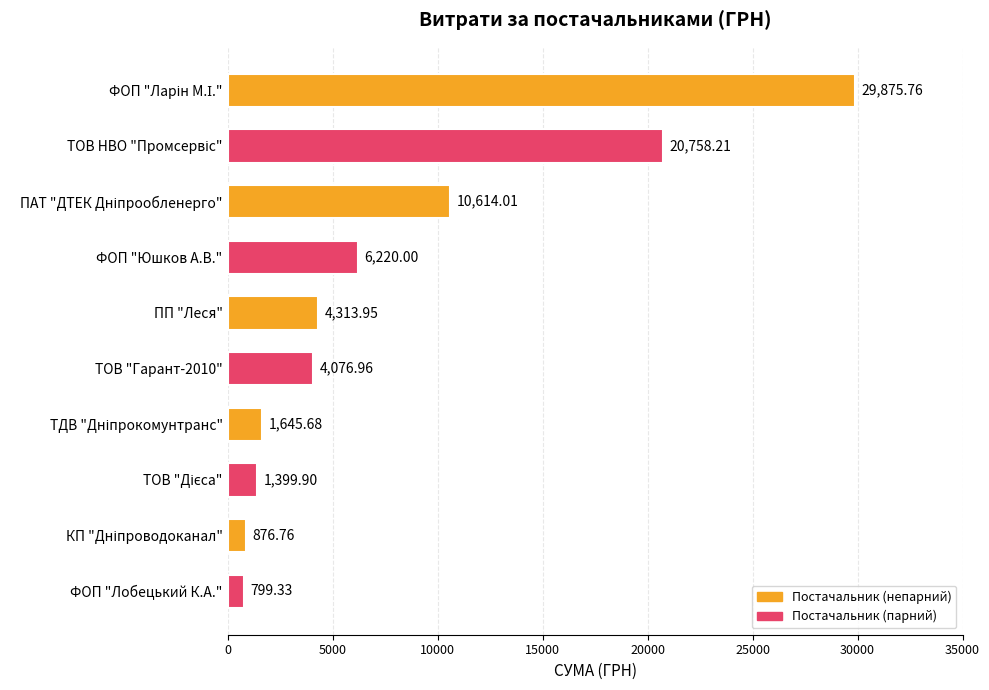

What is the sum of all values?

80580.6